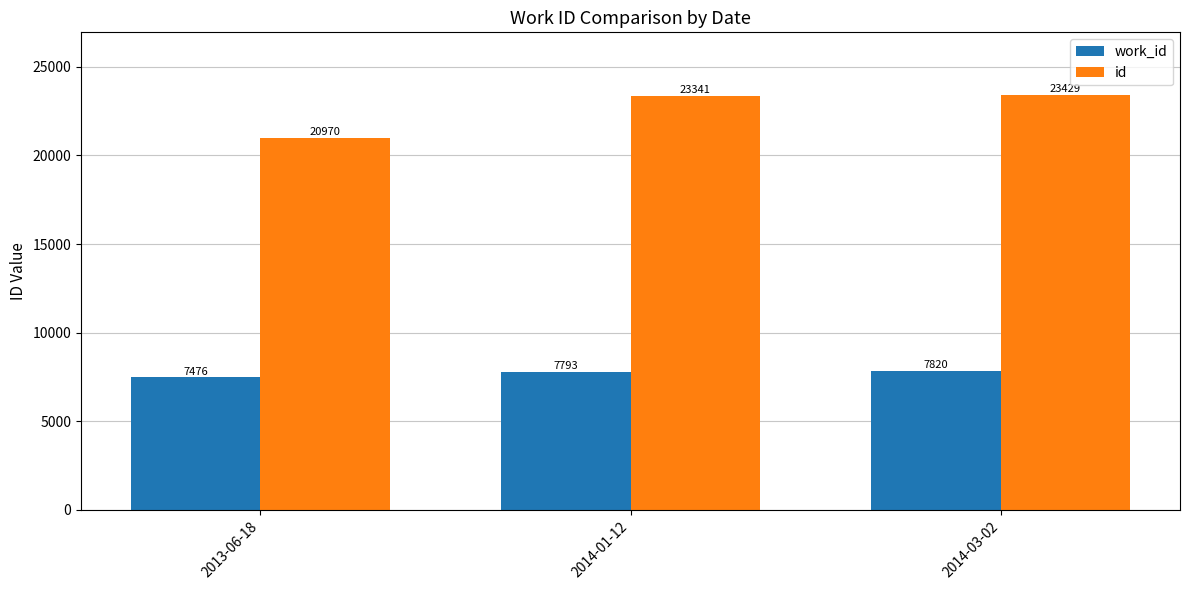

How many series are shown in this chart?

2